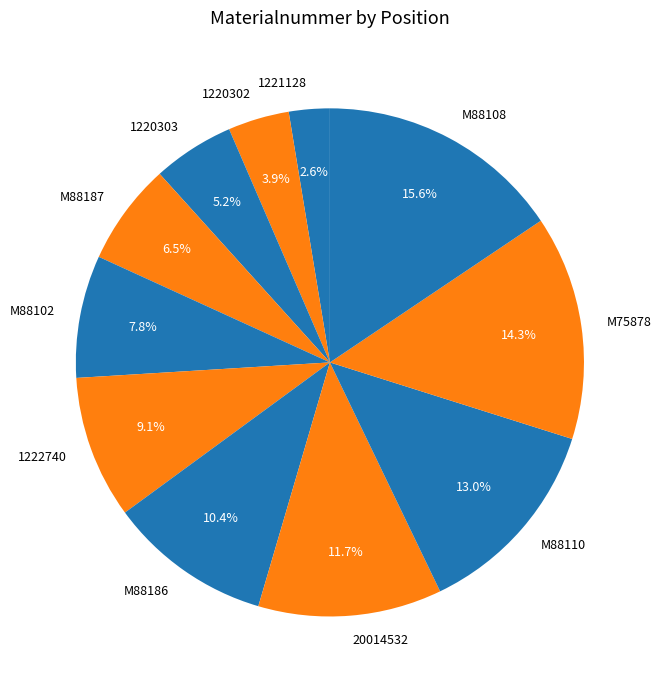

How many segments does this pie chart have?

11